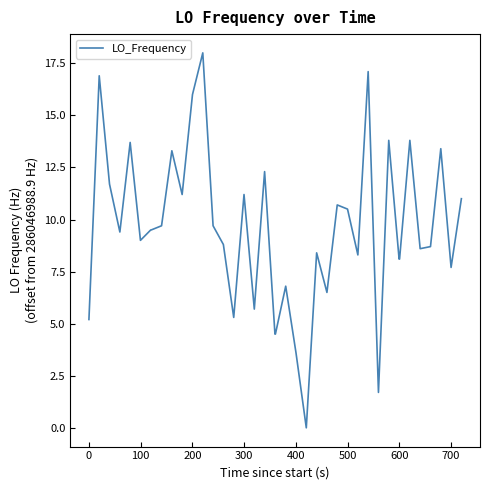

What is the greatest value displayed?

18.0